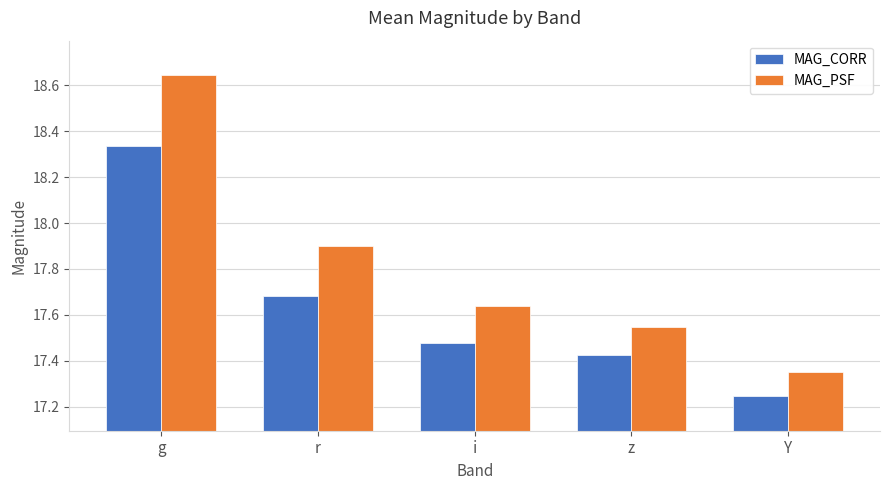

Which series has the widest spread of values?

MAG_PSF